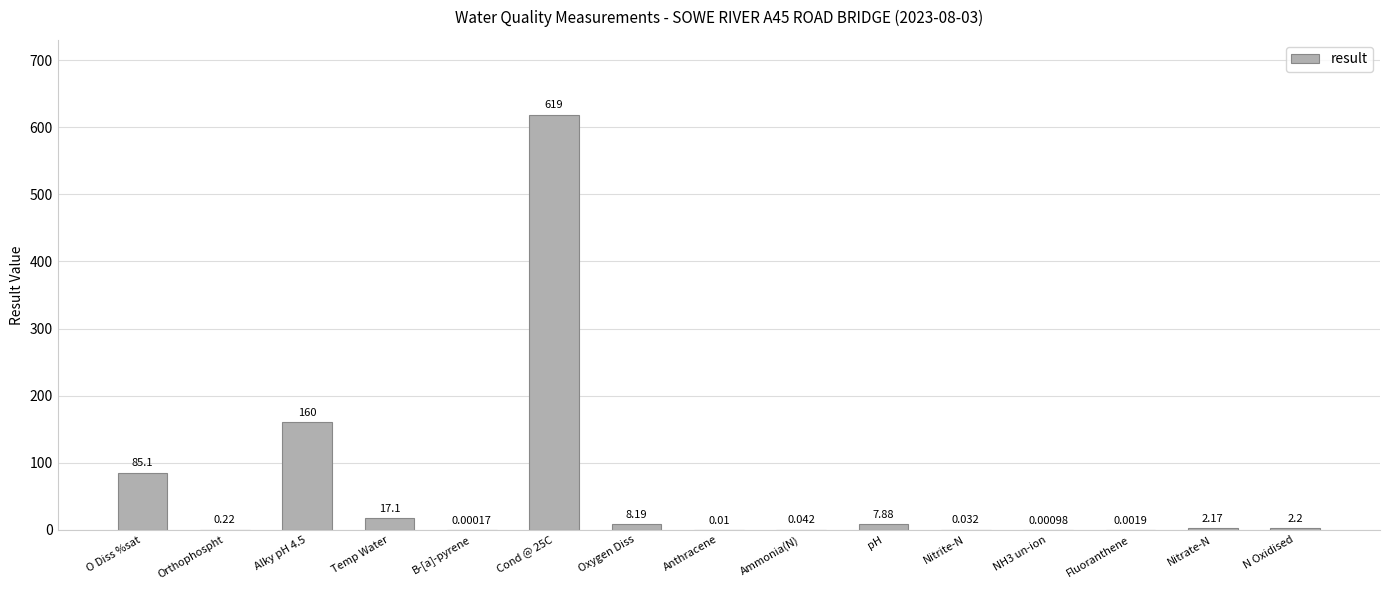

Between O Diss %sat and Nitrate-N, which is larger?

O Diss %sat